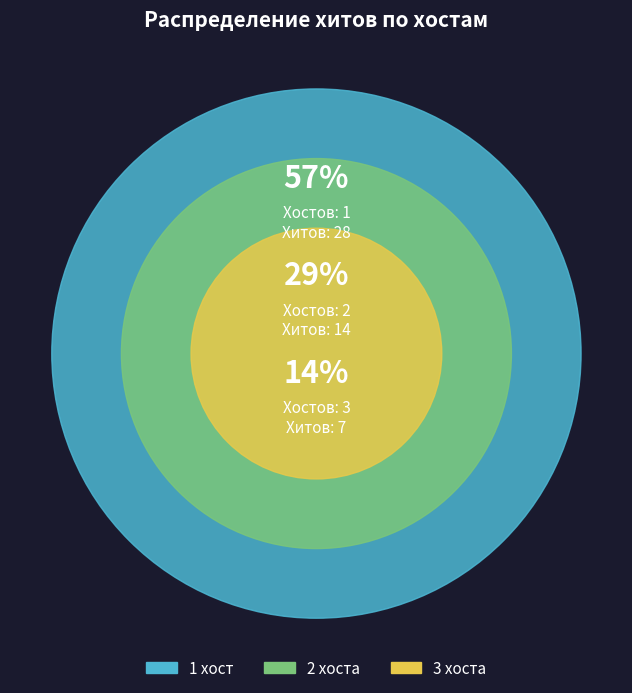

Is it true that Хосты=1 is 1% of the pie?

False